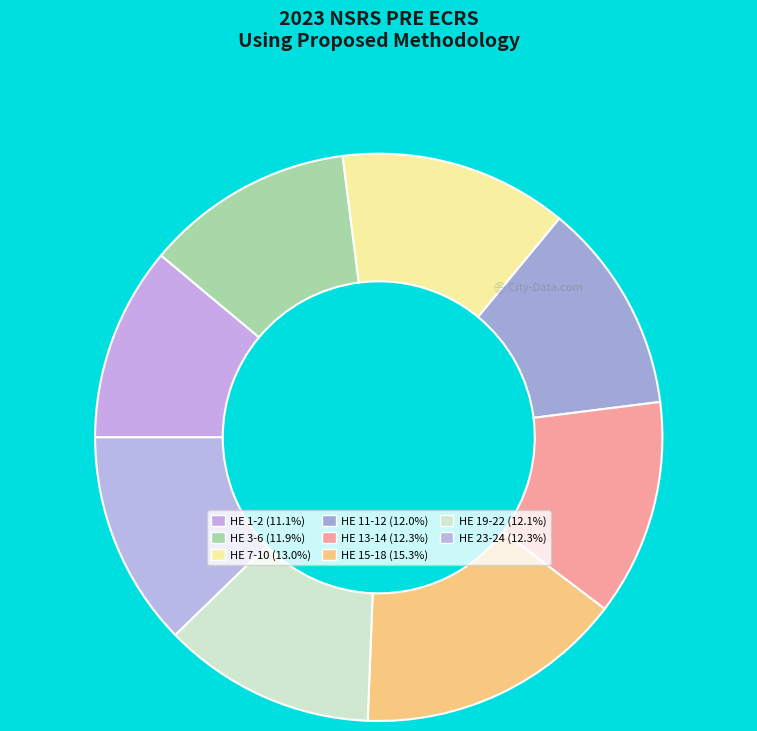

To the nearest percent, what percentage of the pie is HE 1-2?

11%